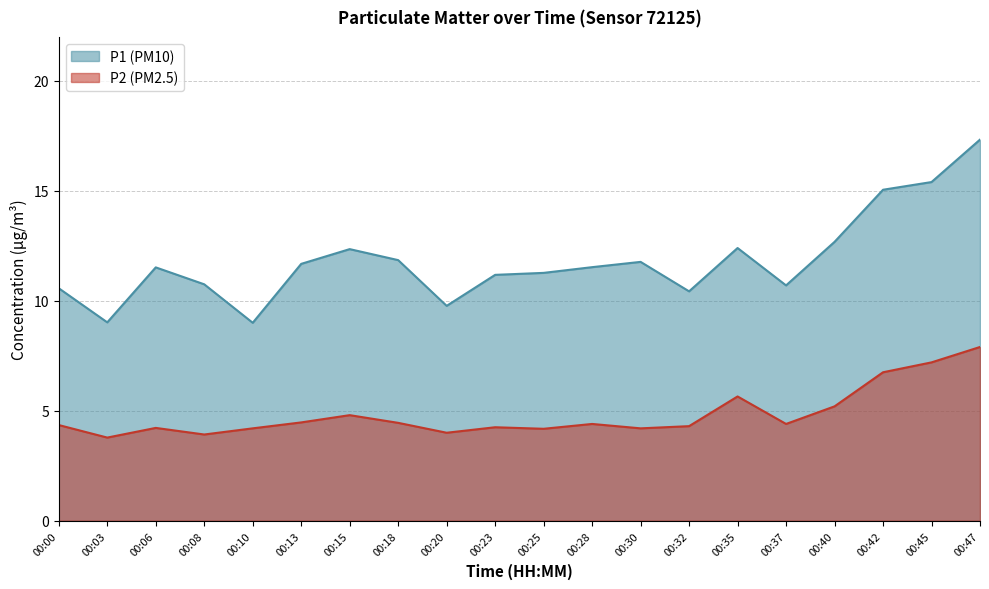

True or false: P2 and P1 intersect in this chart.

False